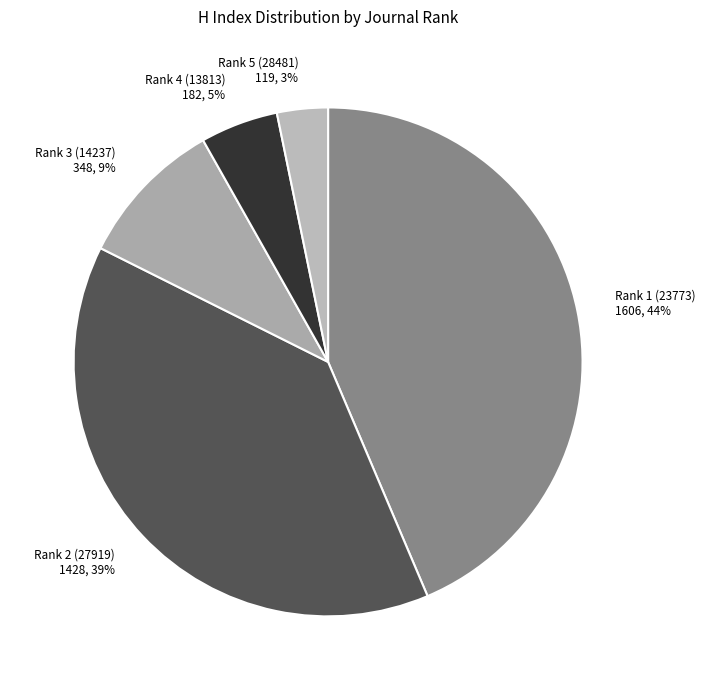

Count the number of slices in the pie.

5